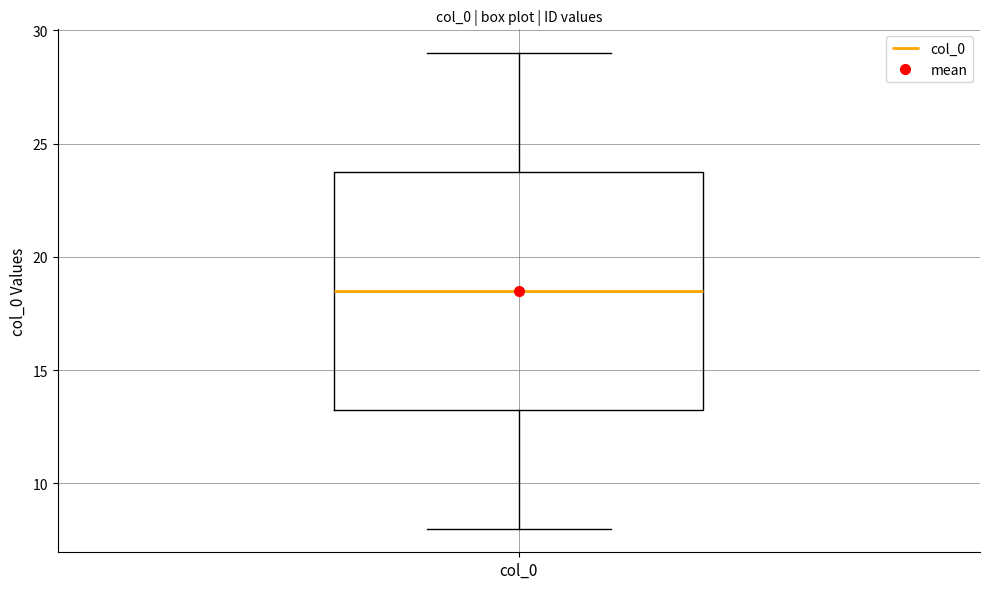

Where is the upper edge of the box for col_0 on the y-axis? The values are not printed on the chart, so give them approximately, as read against the axis.

24.0